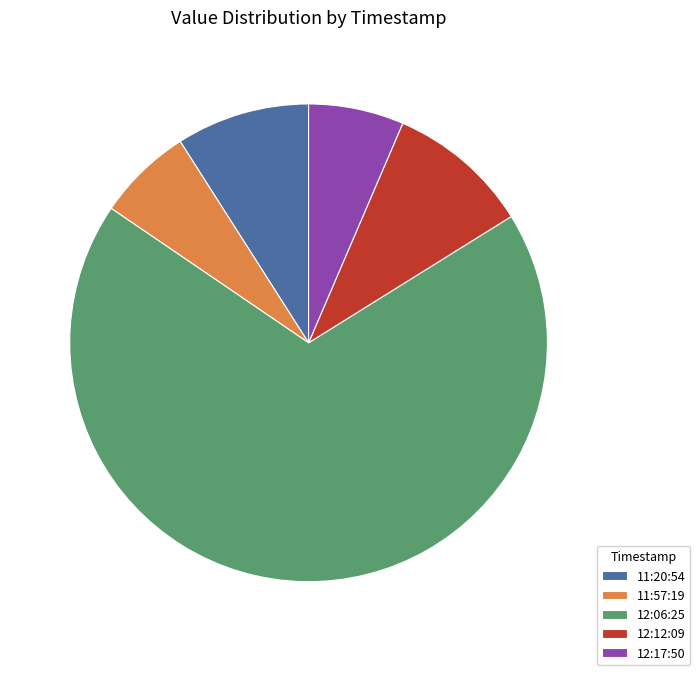

Count the number of slices in the pie.

5